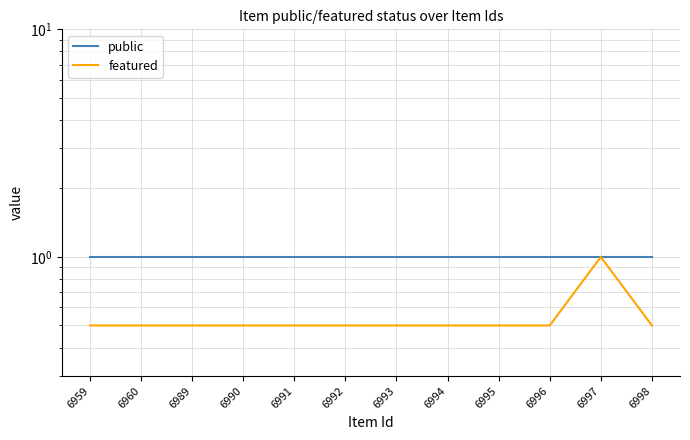

What is the sum of the public values at 6998 and 6991?

2.0